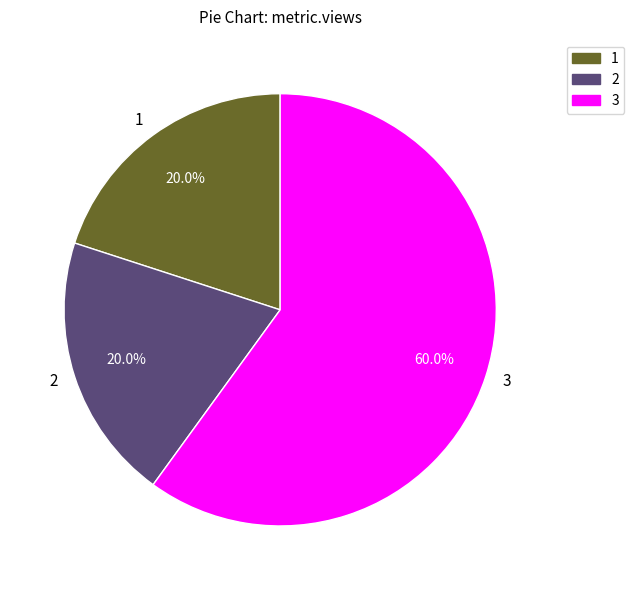

What percentage do 2 and 3 together represent?

80.0%